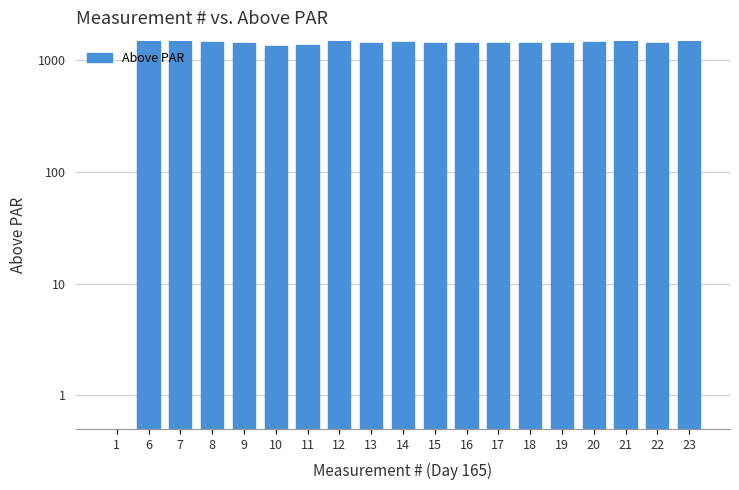

Between 23 and 9, which is larger?

23